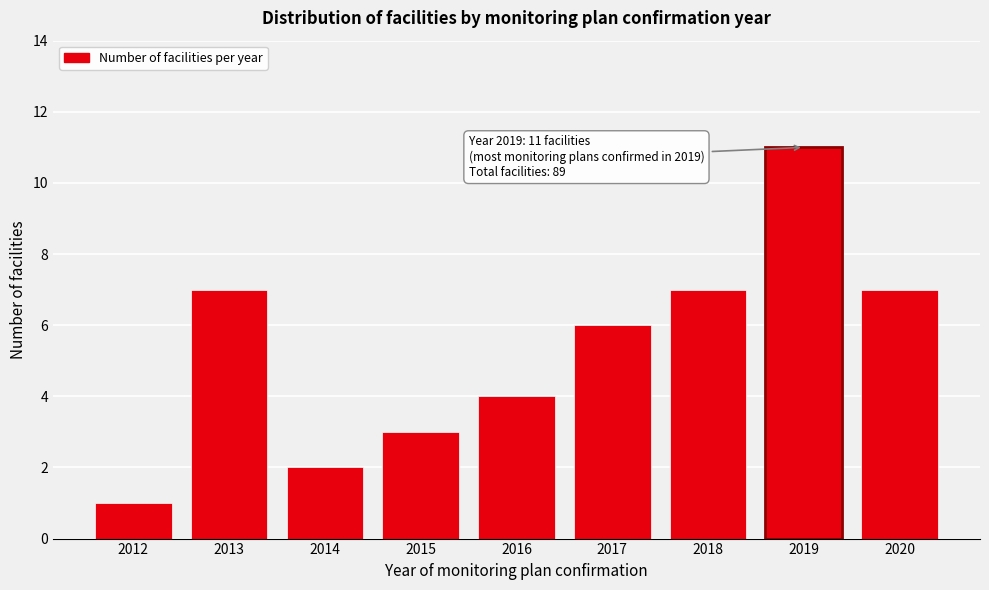

Reading right to left, what are all the values shown in this chart?

7	11	7	6	4	3	2	7	1